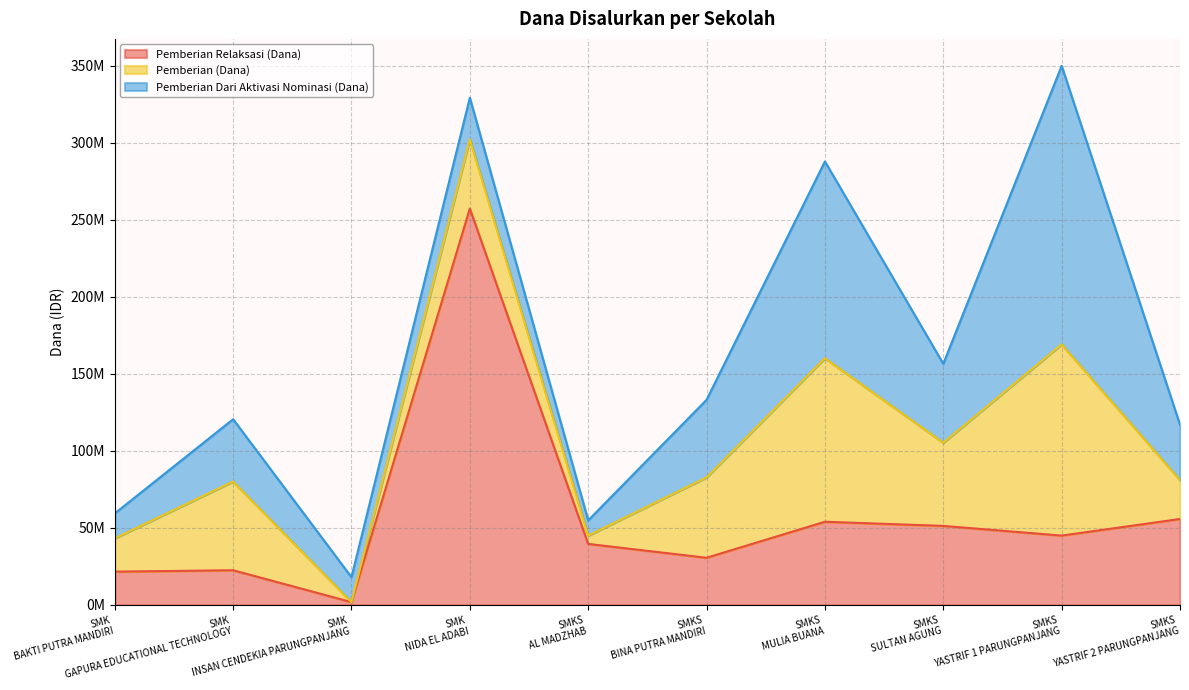

True or false: Disalurkan (Dana) and Pemberian Dari Aktivasi Nominasi (Dana) cross at least once.

False